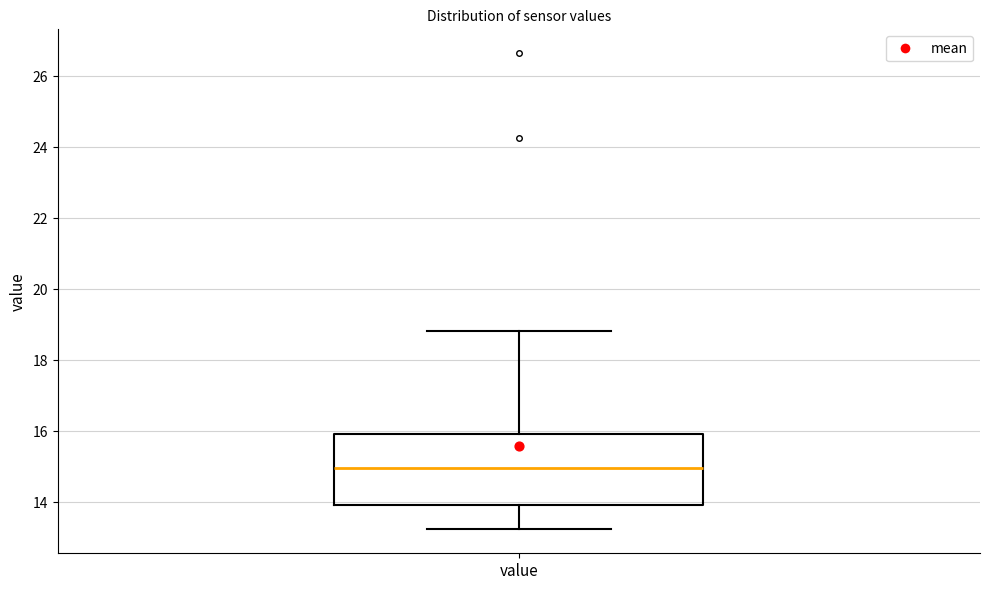

Transcribe this box plot: give where the median line is, the range the box spans, and where the two whiskers end, as read against the y-axis. The values are not printed on the chart, so give them approximately, as read against the axis.

median 15.0, box 14.0 to 16.0, whiskers 13.2 to 18.8